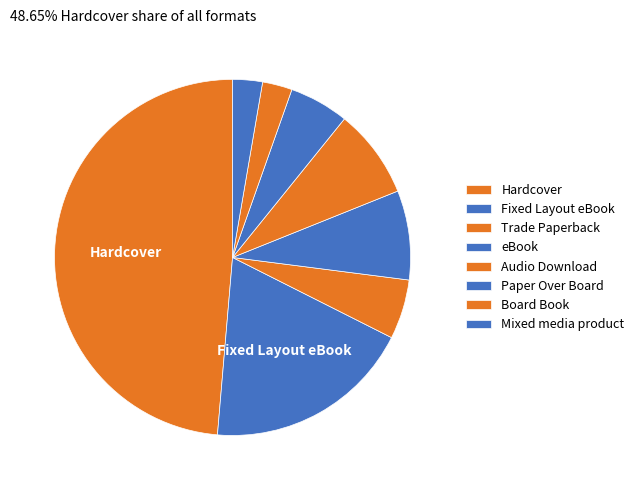

To the nearest percent, what percentage of the pie is Fixed Layout eBook?

19%